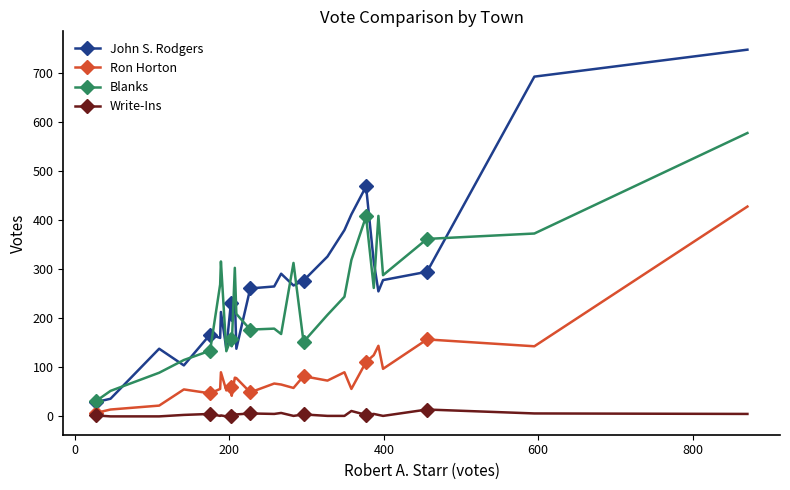

What is the difference between the maximum and second lowest values in the Ron Horton series?

414